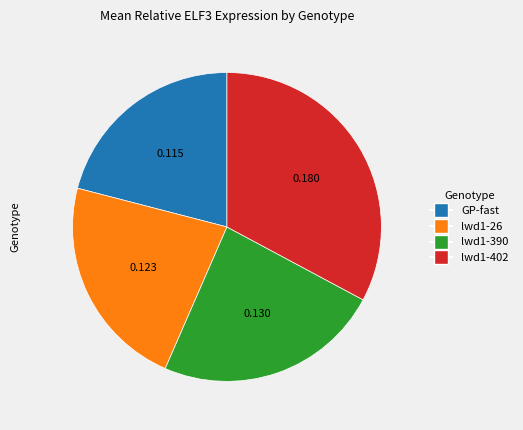

Which slice is the smallest?

GP-fast